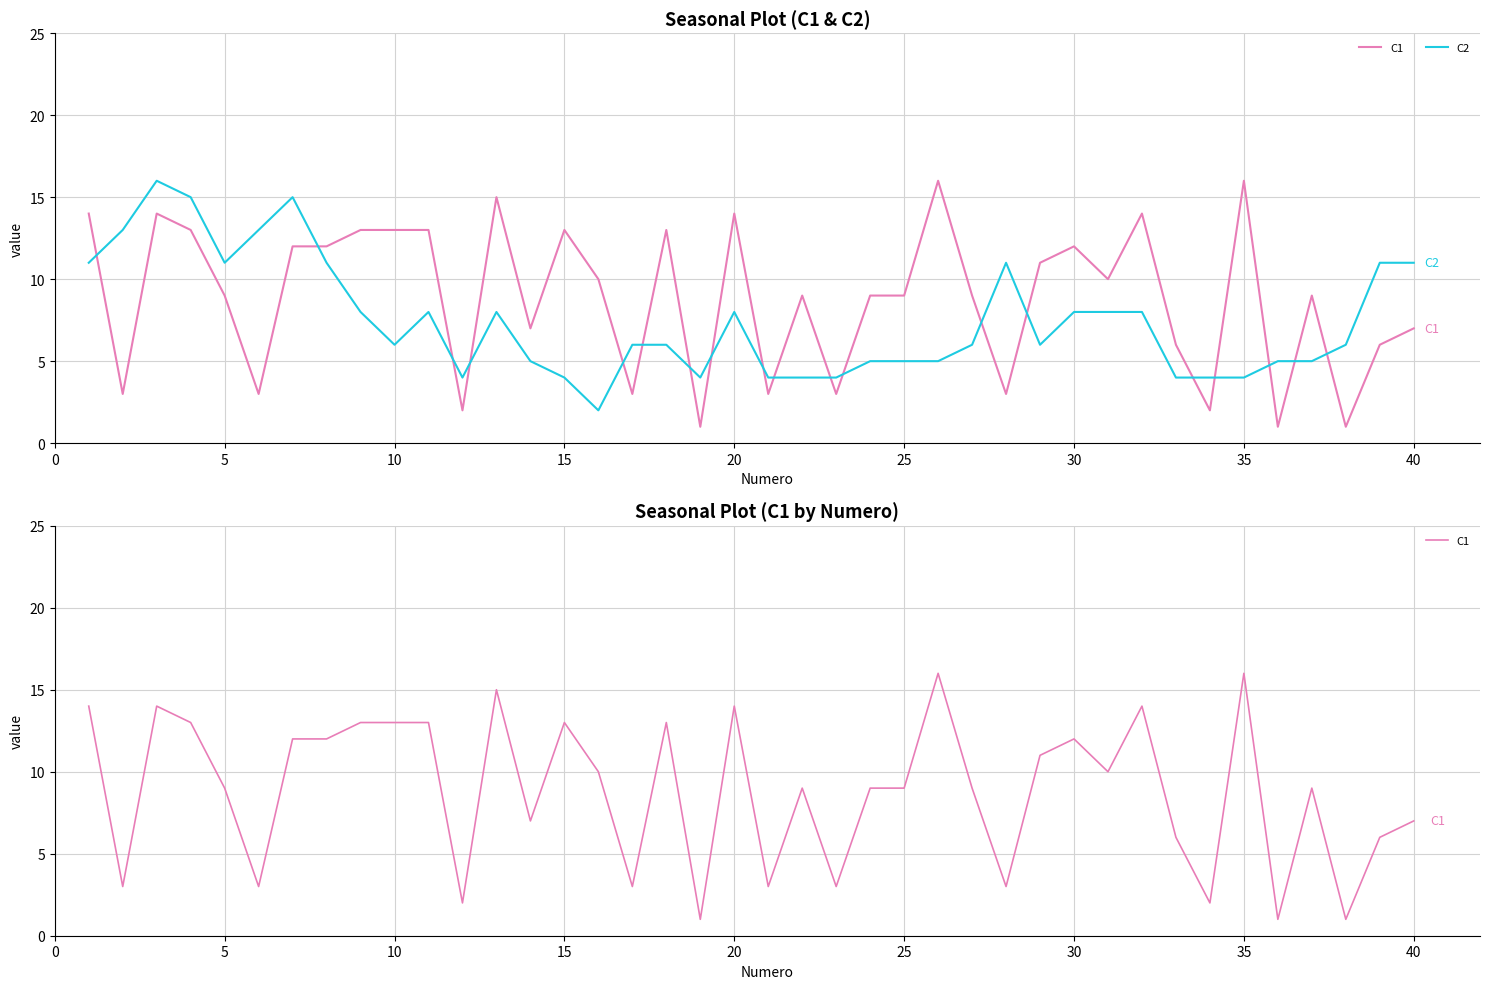

Is the value of C1 at 30 greater than the value of C2 at 38?

Yes